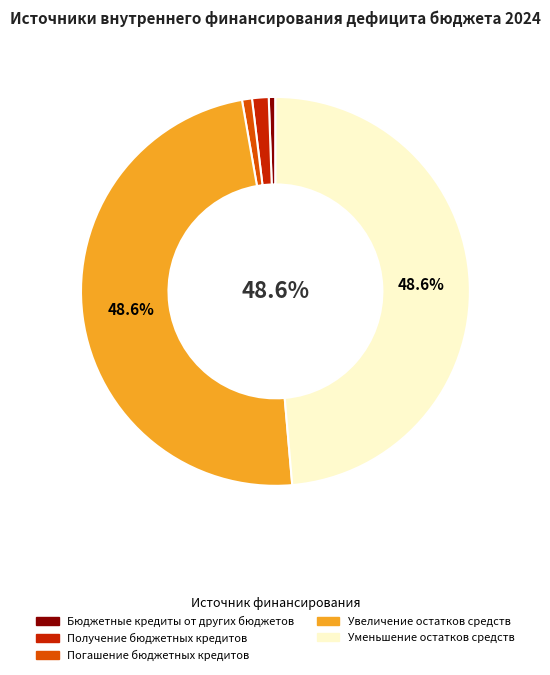

Count the number of slices in the pie.

5